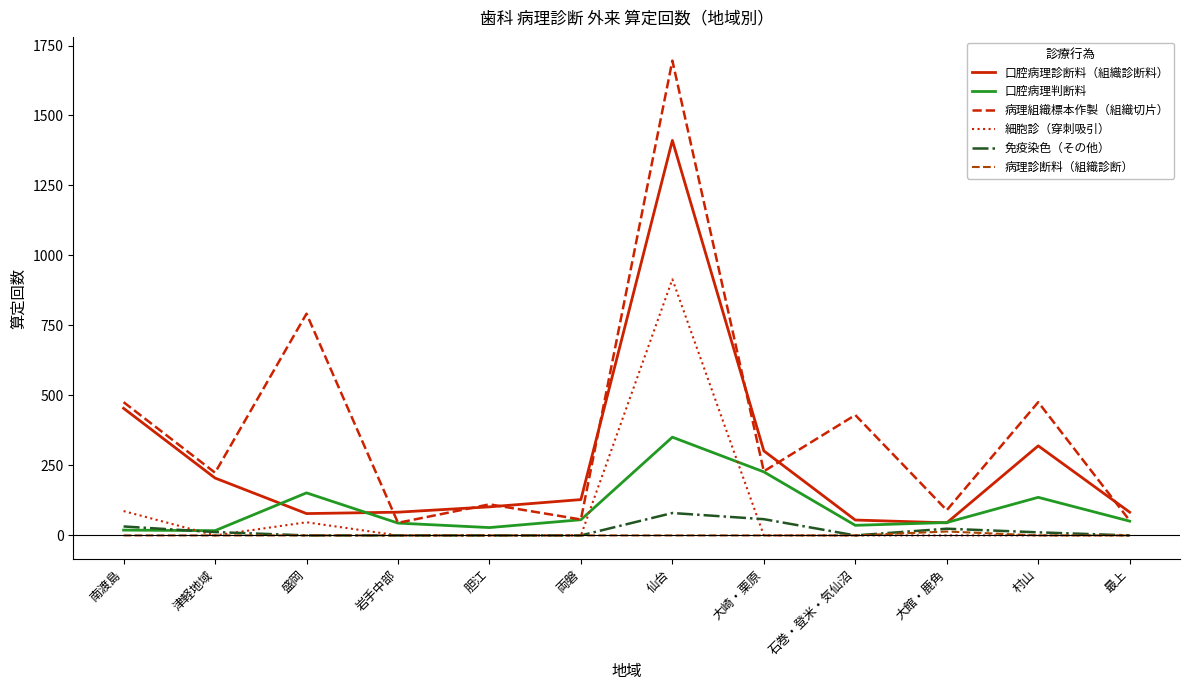

Is the value of 口腔病理診断料（組織診断料） at 村山 greater than the value of 病理診断料（組織診断） at 大崎・栗原?

Yes